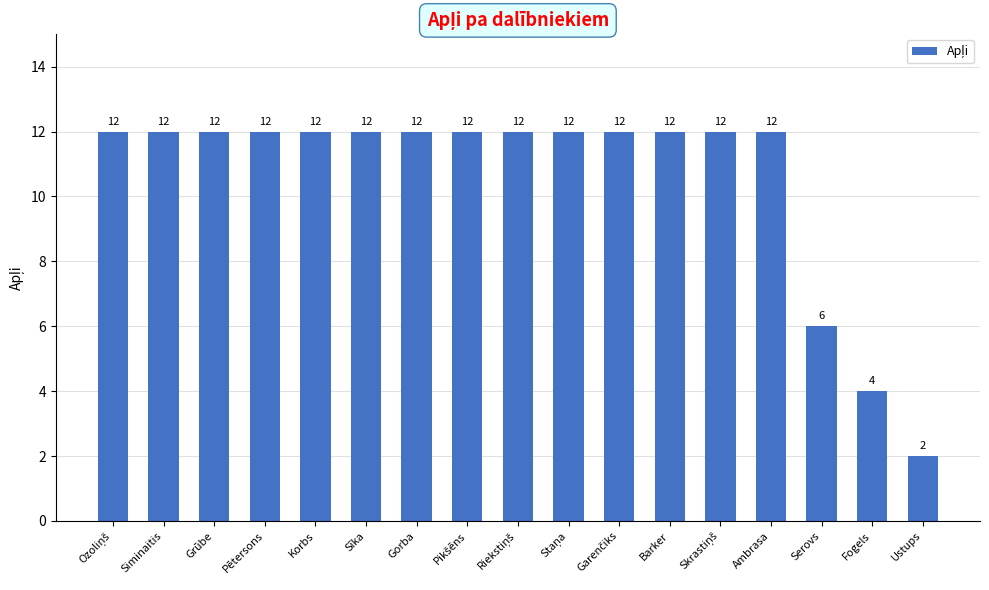

Is it true that the value at Ustups is 3?

False